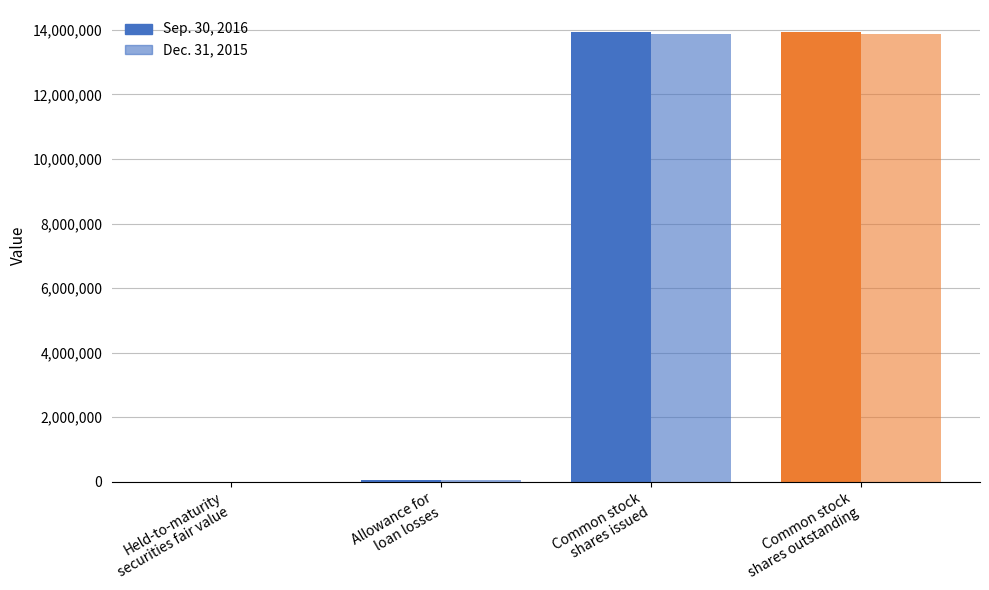

Are the bars horizontal?

No